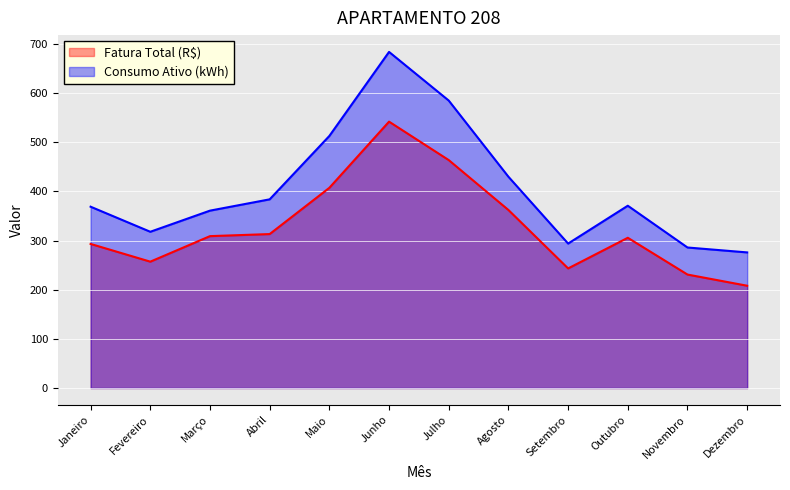

What is the difference between the second highest and second lowest values in the Consumo Ativo (kWh) series?

299.0